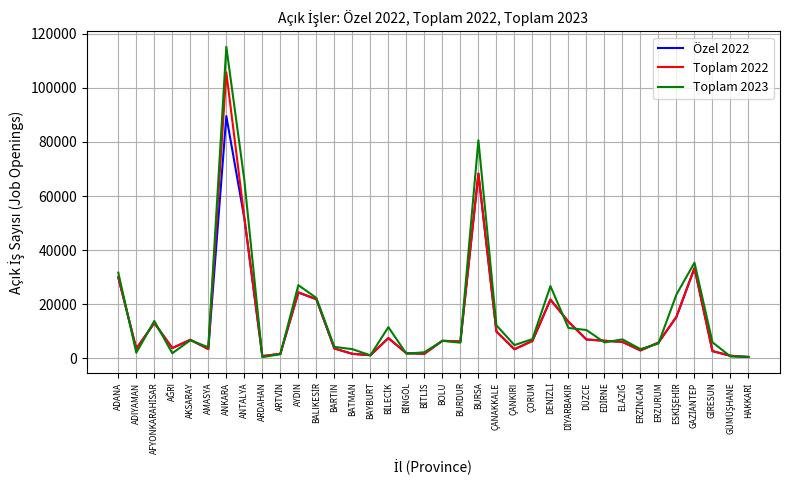

Rank the series by their maximum value, from highest to lowest.

Toplam 2023, Toplam 2022, Özel 2022